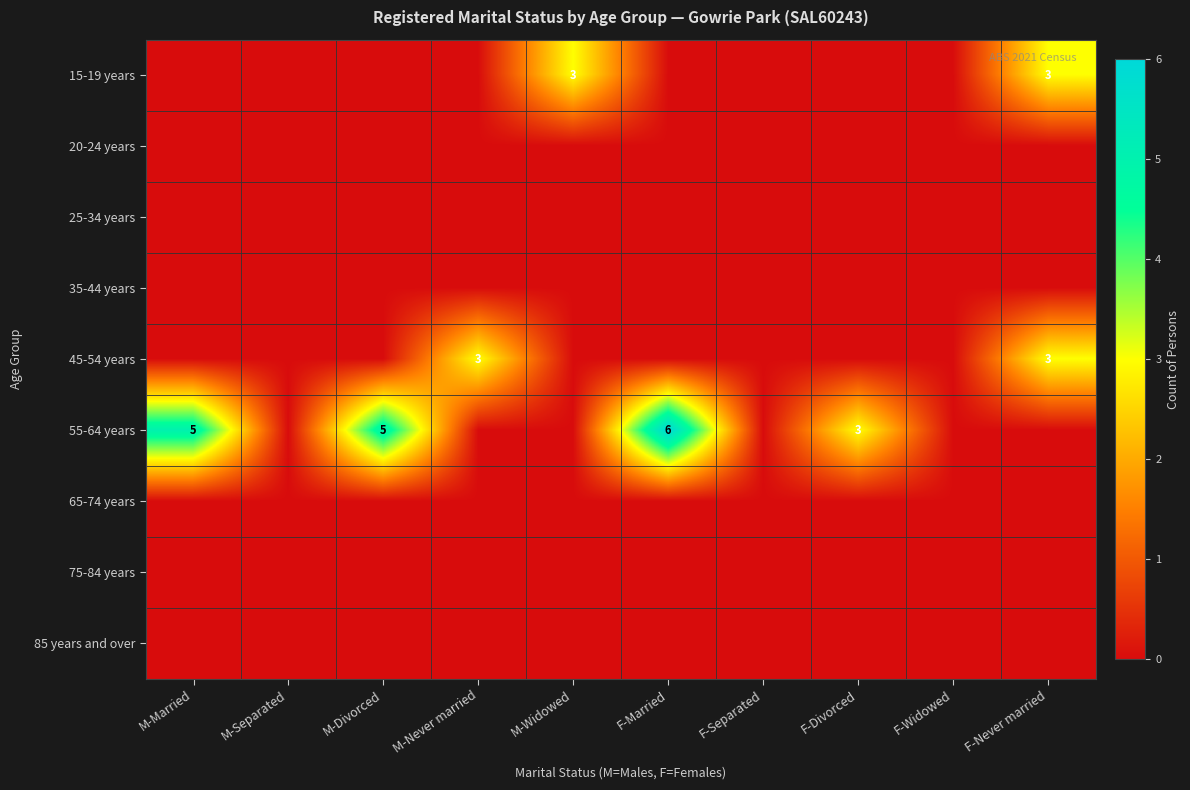

Is it true that 55-64 years equals 6 at F-Married?

True